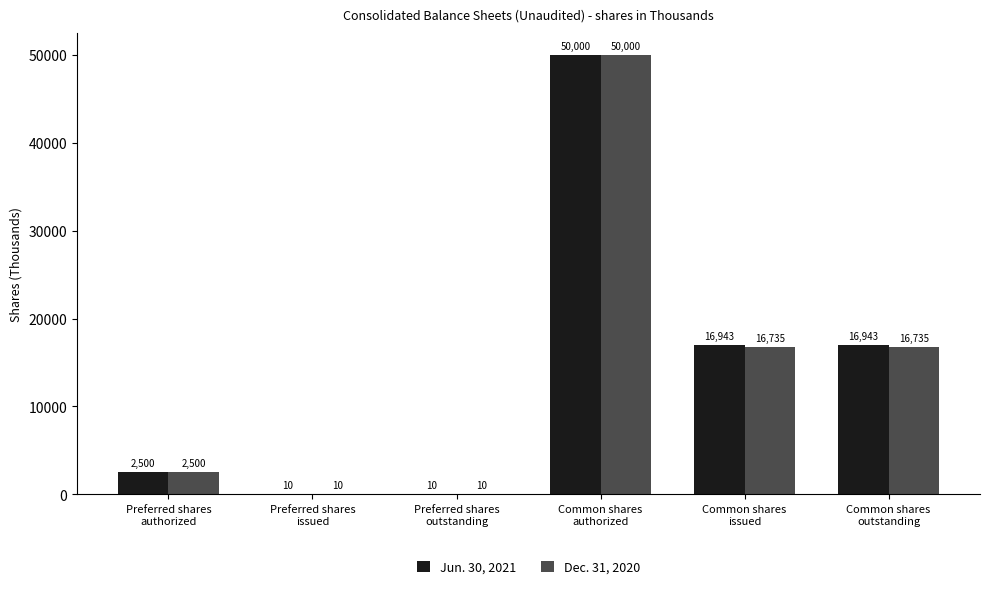

What is the difference between the Jun. 30, 2021 values at Preferred shares
authorized and Preferred shares
issued?

2490